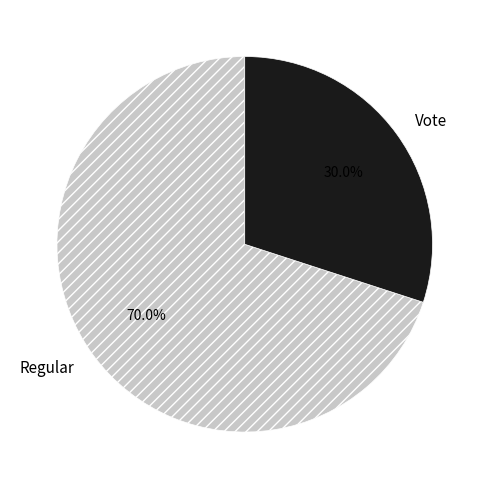

What is the smallest slice in the pie chart?

Vote